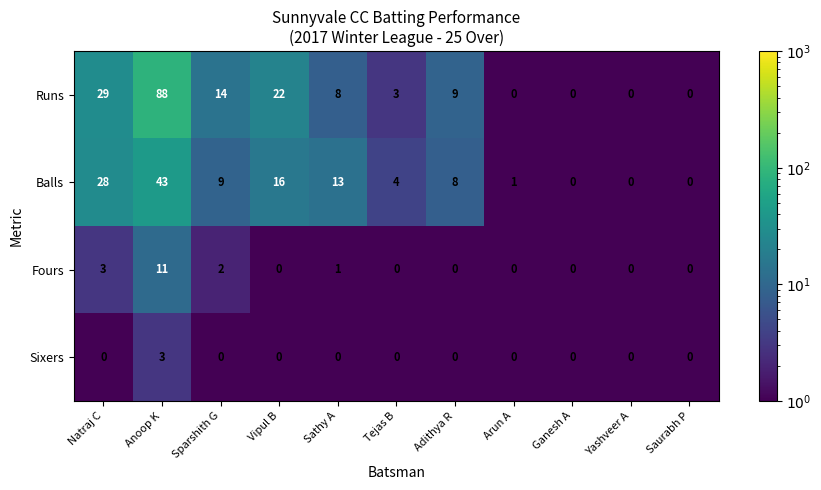

Where does the Runs series first go above 8?

Natraj C